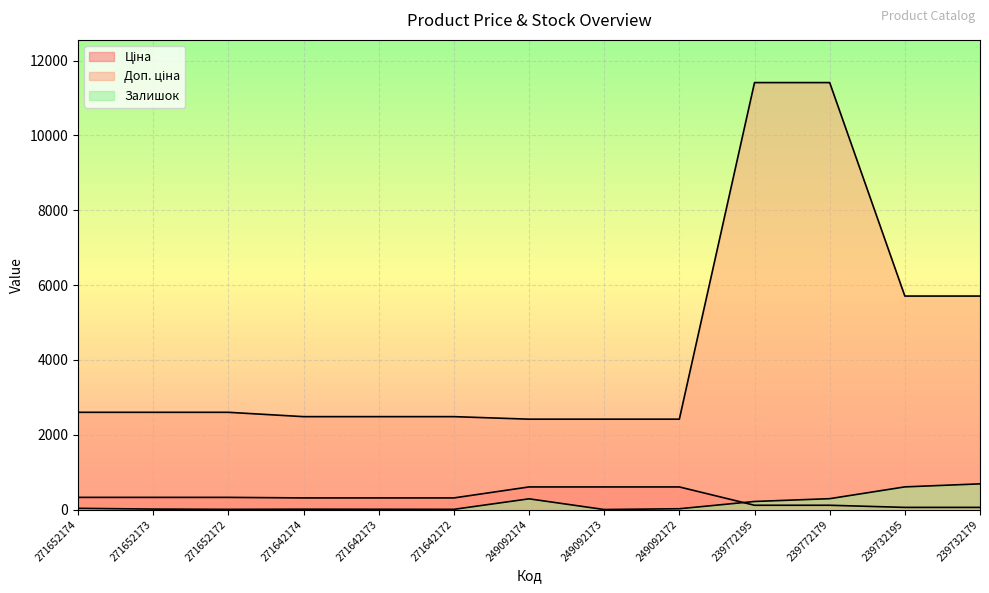

What is the total value across all series at 239772179?

11814.1